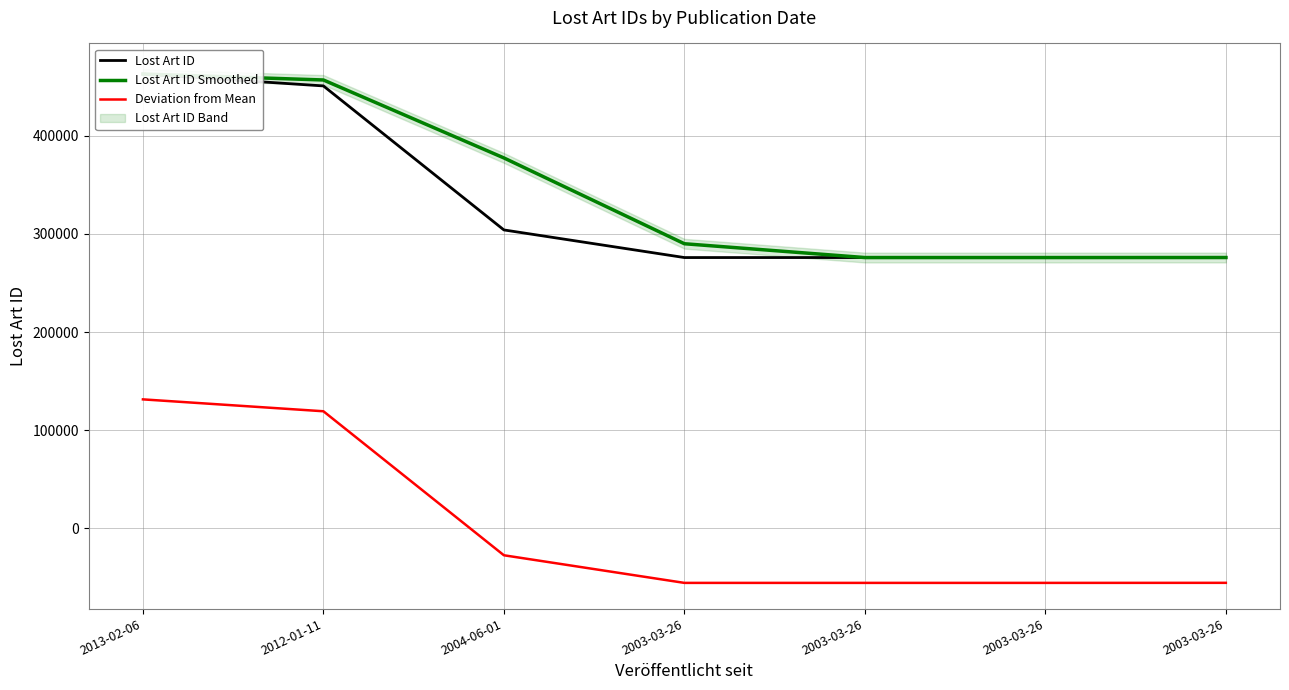

What is the label of the 3rd point from the left?

2004-06-01